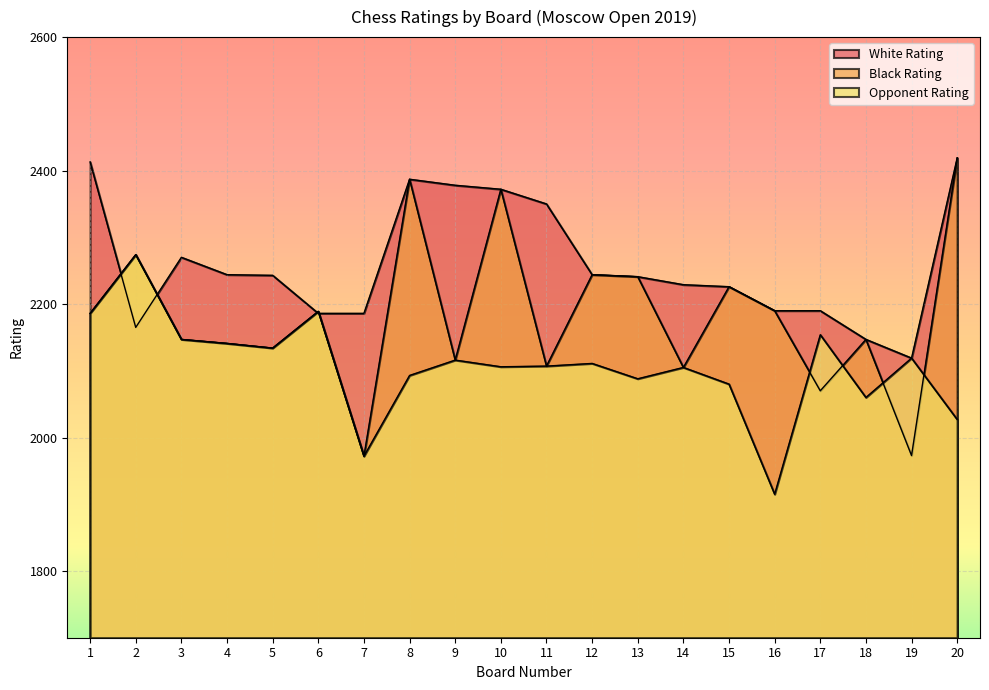

Does the chart display data point markers on the line(s)?

No